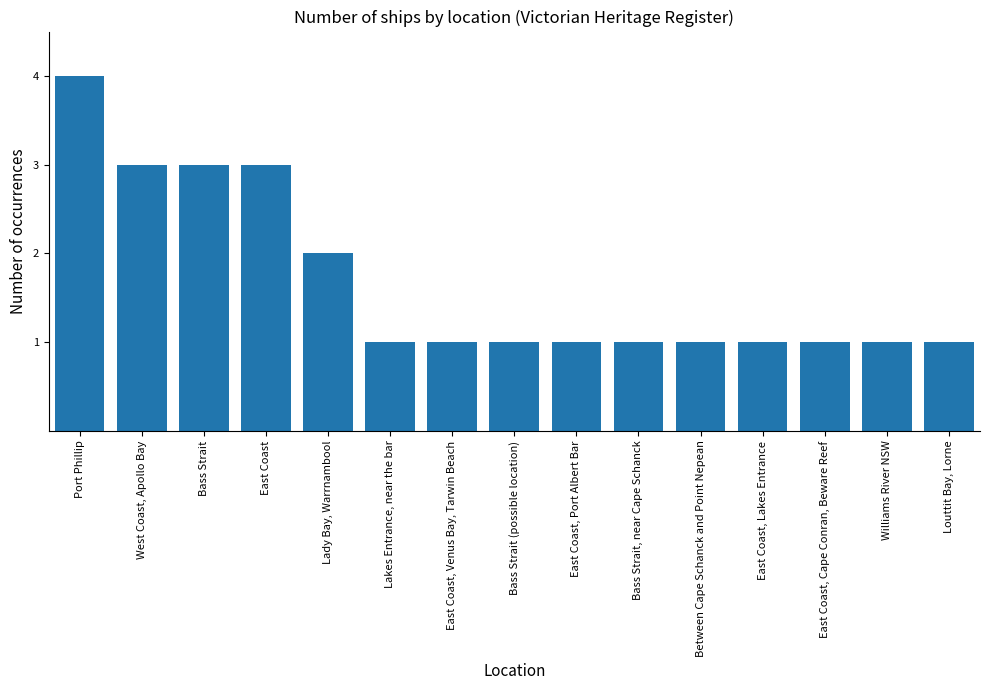

What is the sum of all values?

25